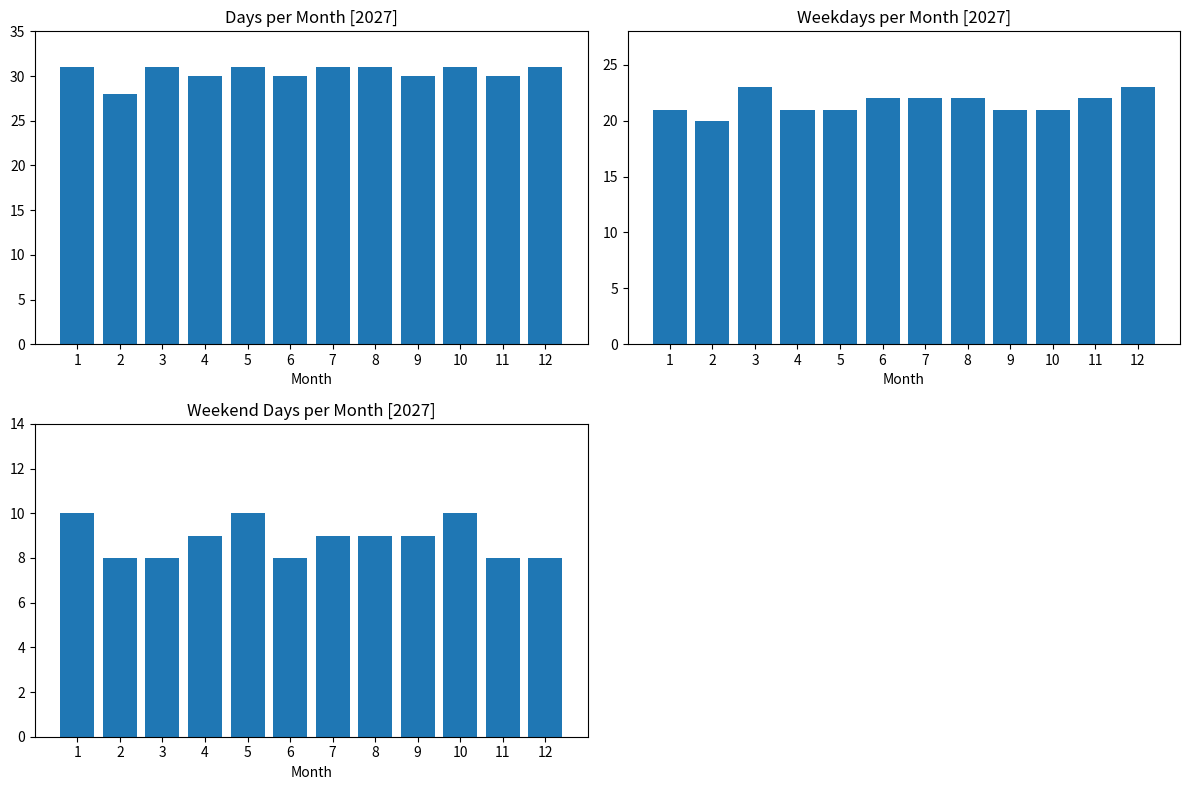

What are all the series names shown in the legend?

Days in Month, Weekdays, Weekend Days